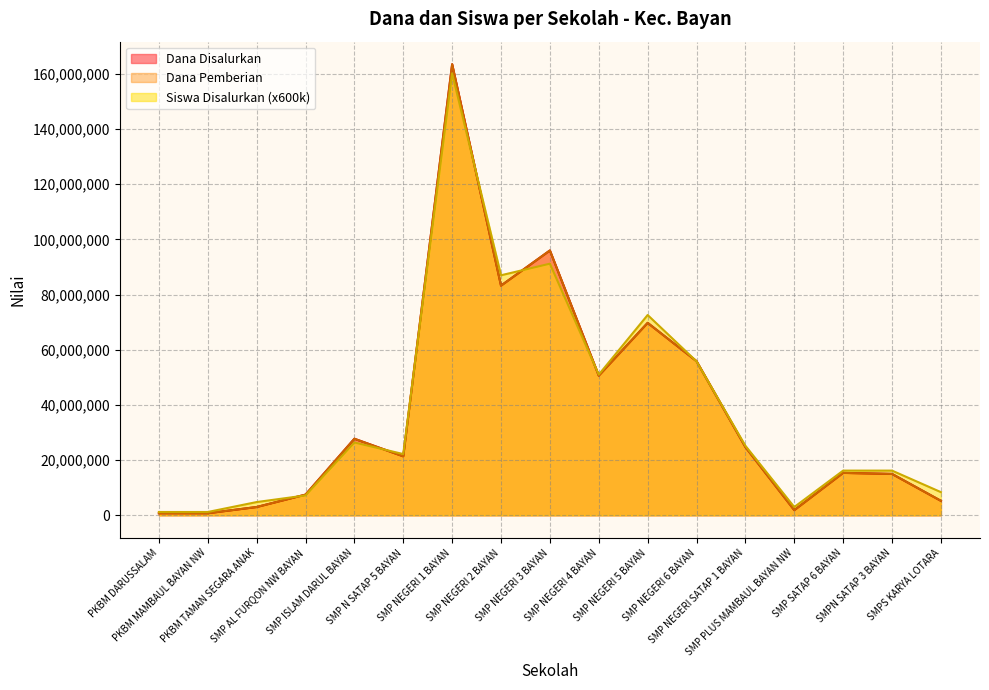

The value of Dana Disalurkan at SMP NEGERI 2 BAYAN is 83250000. True or false?

True